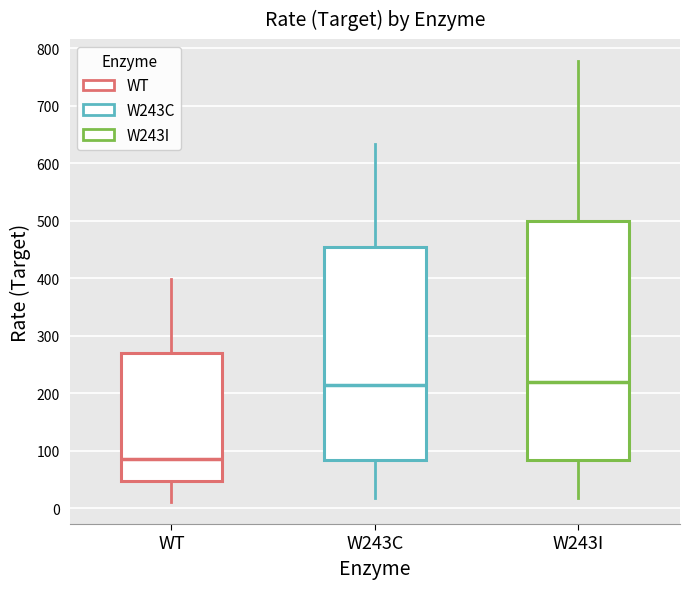

Reading left to right, read every box against the y-axis: the position of its median line, the range the box covers, and the ends of its whiskers. The values are not printed on the chart, so give them approximately, as read against the axis.

WT: median 90, box 50 to 270, whiskers 10 to 400
W243C: median 210, box 80 to 450, whiskers 20 to 630
W243I: median 220, box 80 to 500, whiskers 20 to 780